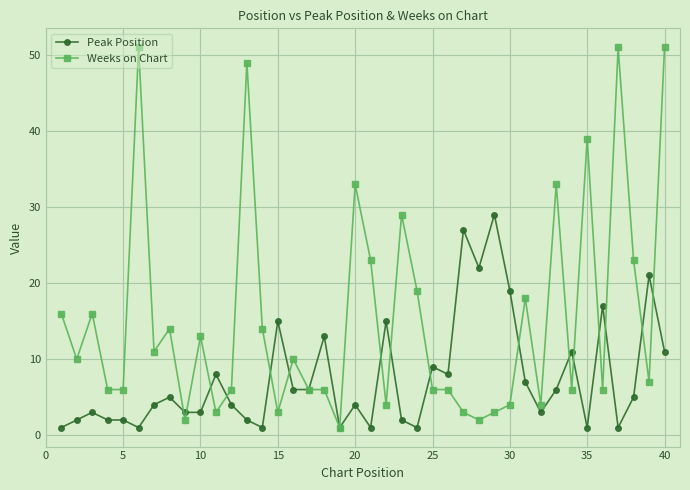

Reading right to left, what are all the values shown in this chart?

Peak Position: 11	21	5	1	17	1	11	6	3	7	19	29	22	27	8	9	1	2	15	1	4	1	13	6	6	15	1	2	4	8	3	3	5	4	1	2	2	3	2	1
Weeks on Chart: 51	7	23	51	6	39	6	33	4	18	4	3	2	3	6	6	19	29	4	23	33	1	6	6	10	3	14	49	6	3	13	2	14	11	51	6	6	16	10	16